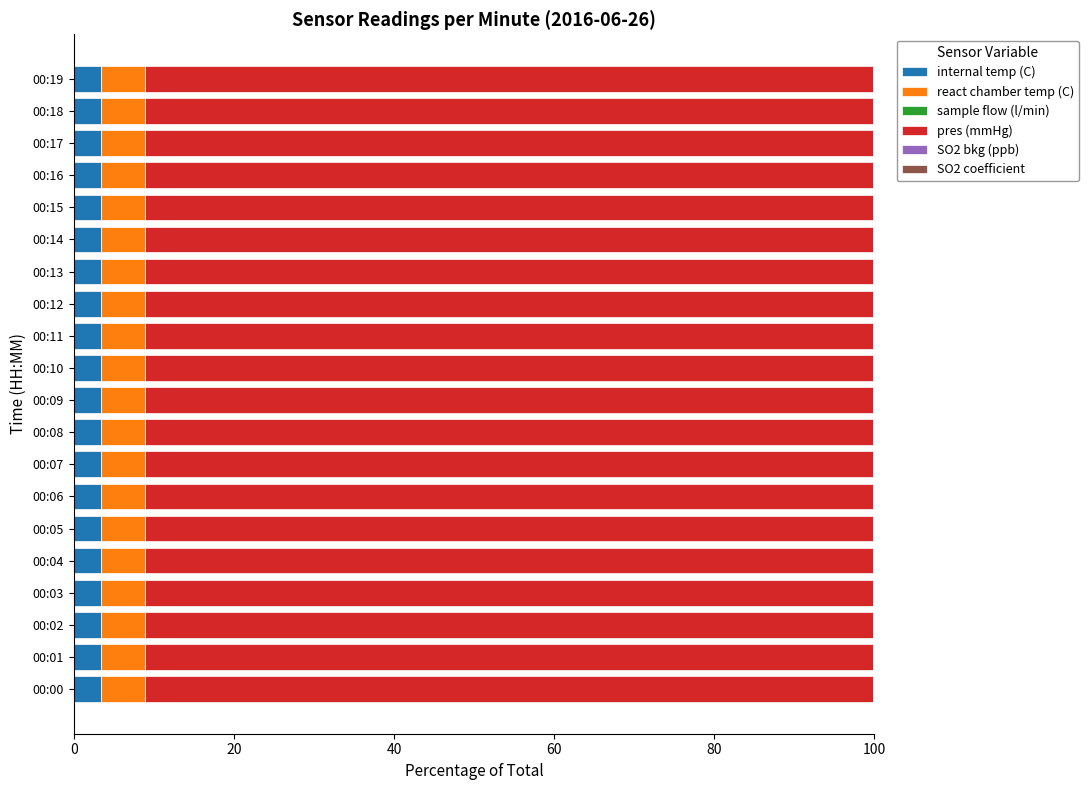

What is the highest value of the internal temp (C) series?

3.5